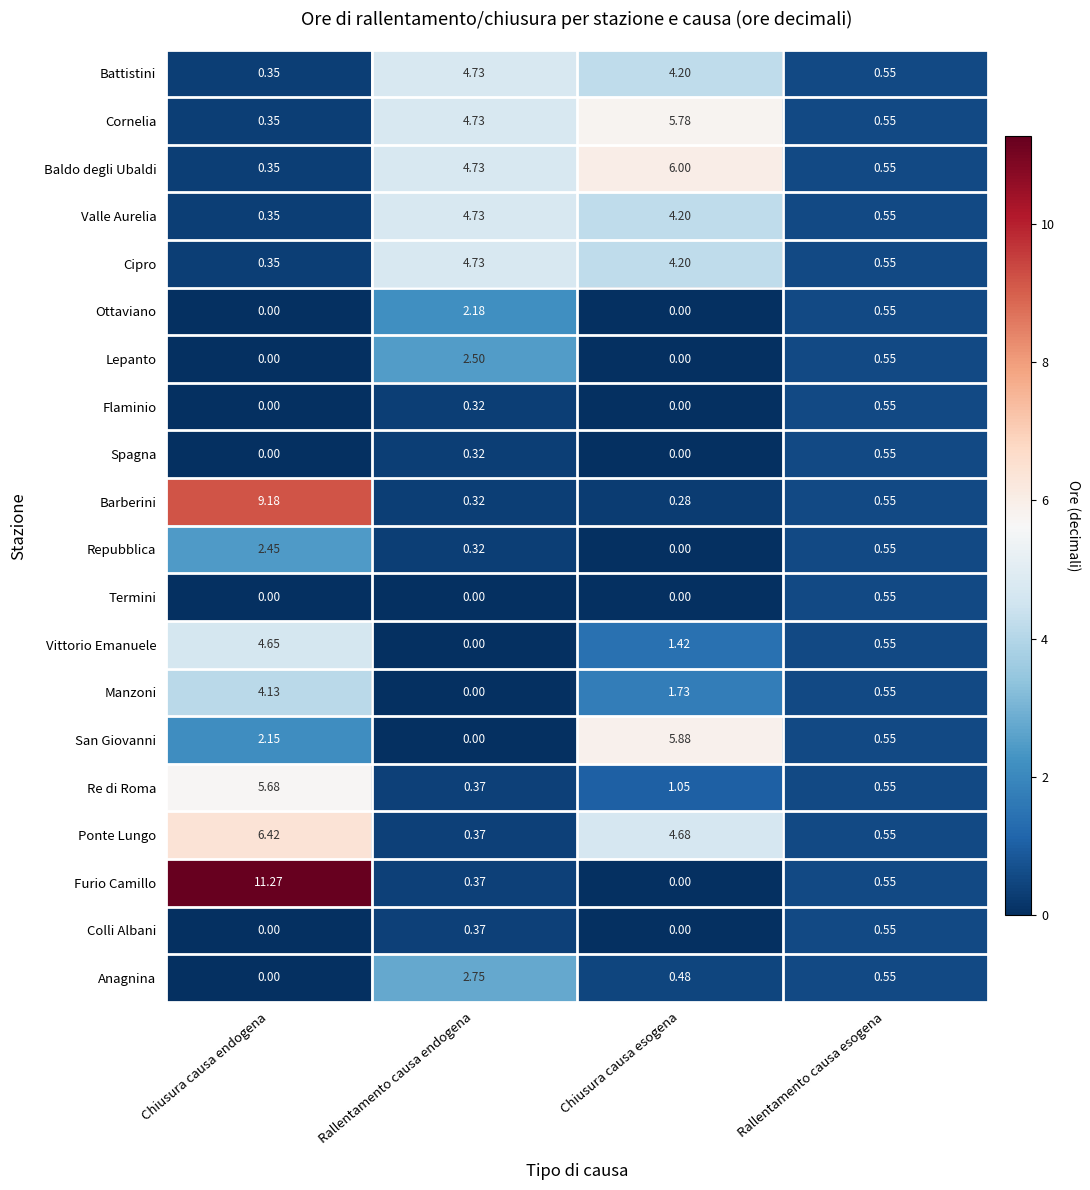

Between Chiusura causa endogena and Rallentamento causa endogena, which series saw the biggest shift?

Furio Camillo